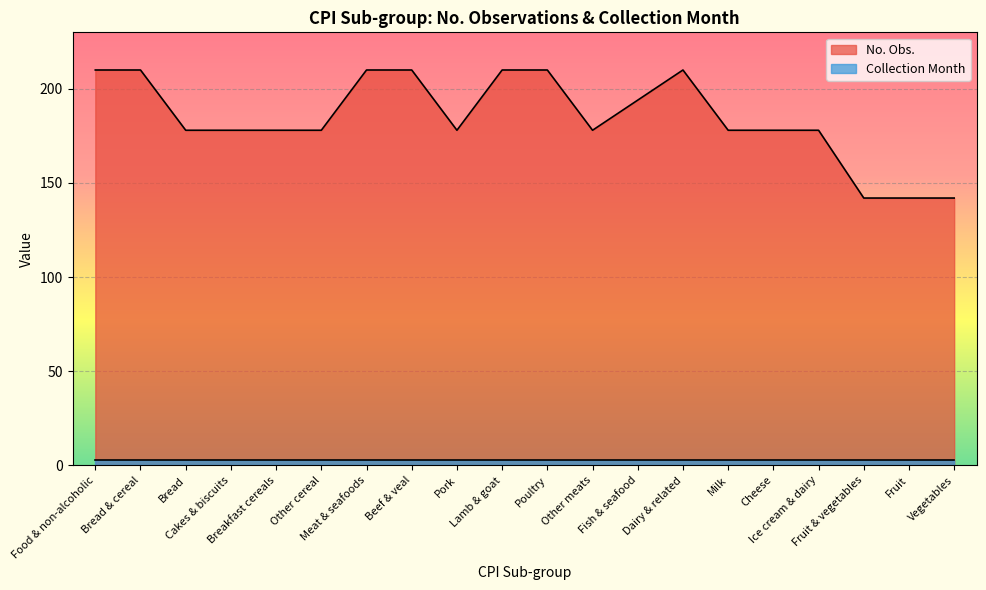

At which category does the data reach its first local valley?

Pork